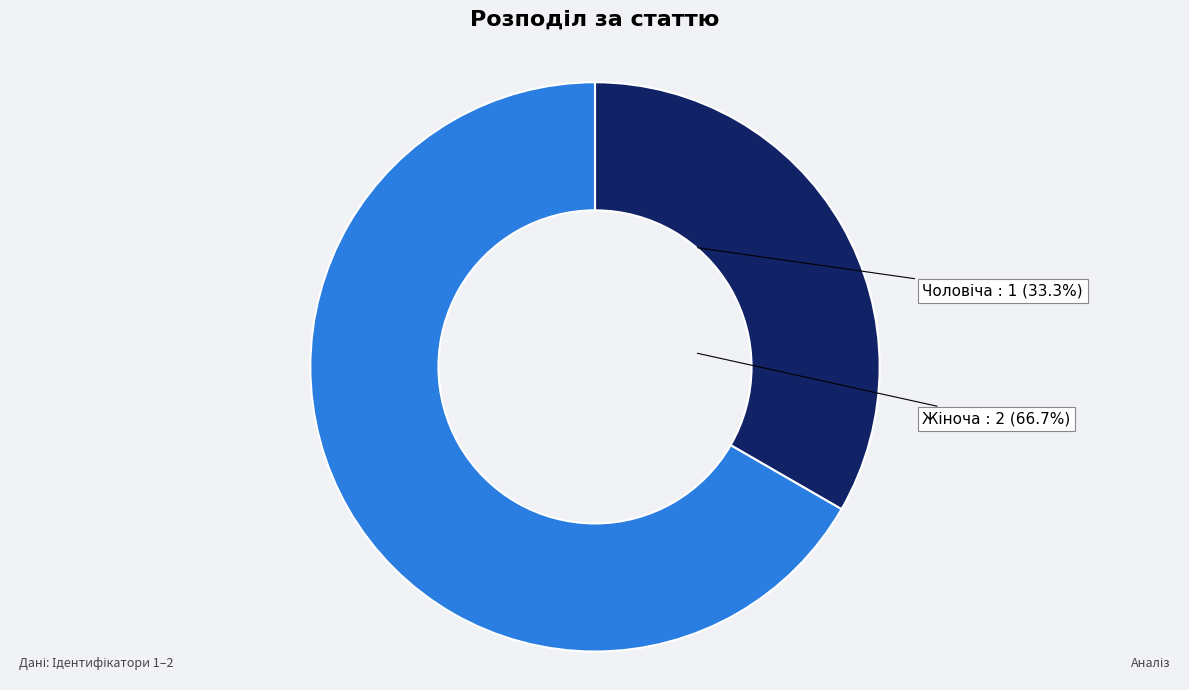

What is the majority slice?

Жіноча